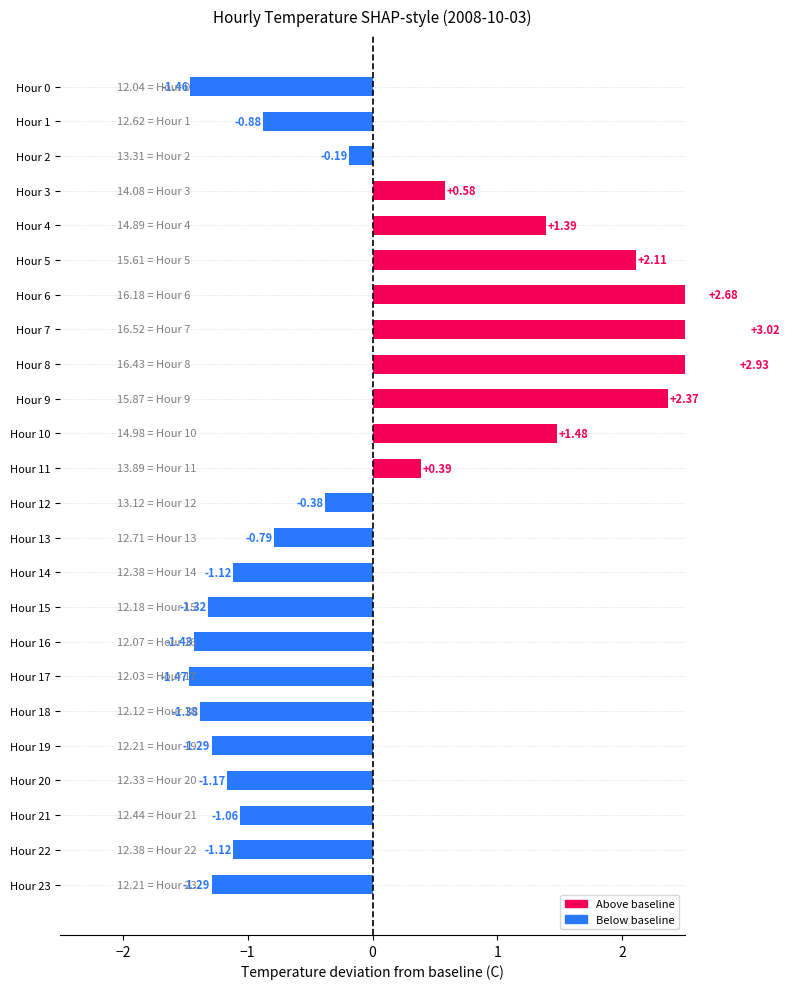

What is the change in value from Hour 0 to Hour 2?

+1.3